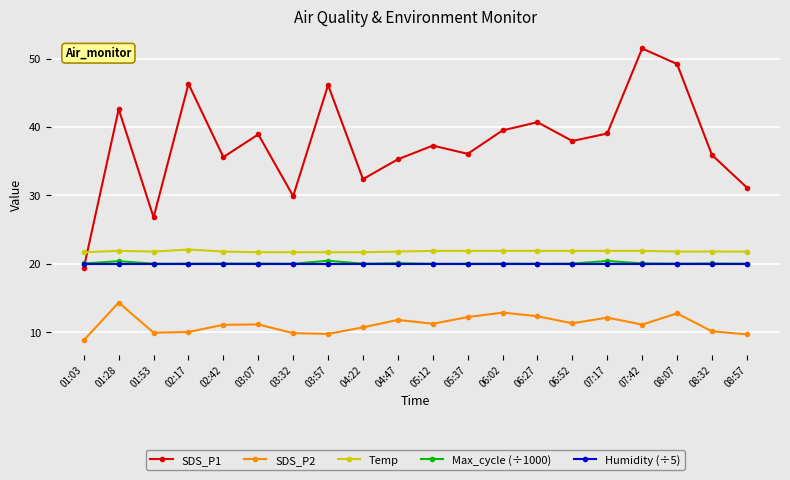

What position from the left is 05:37?

12